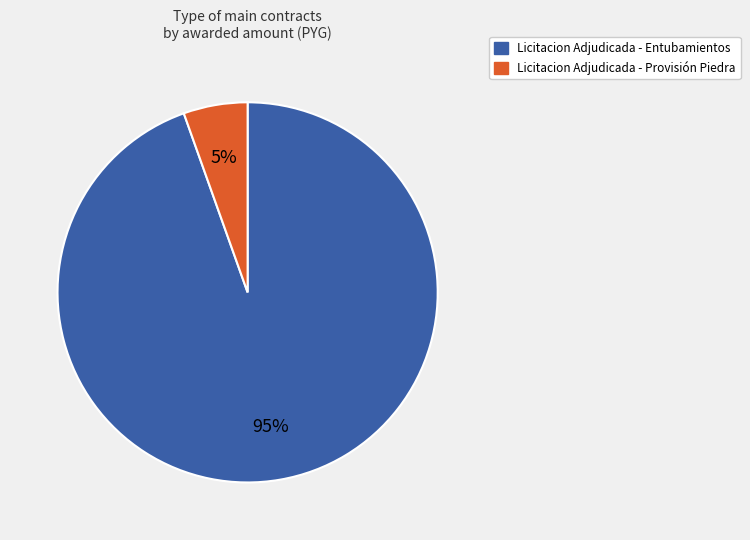

To the nearest percent, what is the average slice percentage?

50%